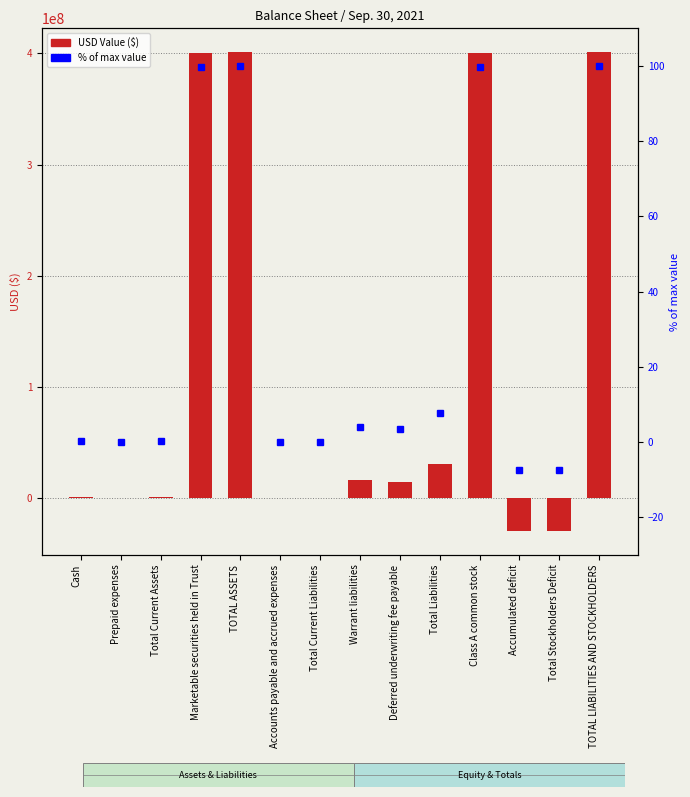

What is the sum of all USD Value ($) values?

1606740756.0